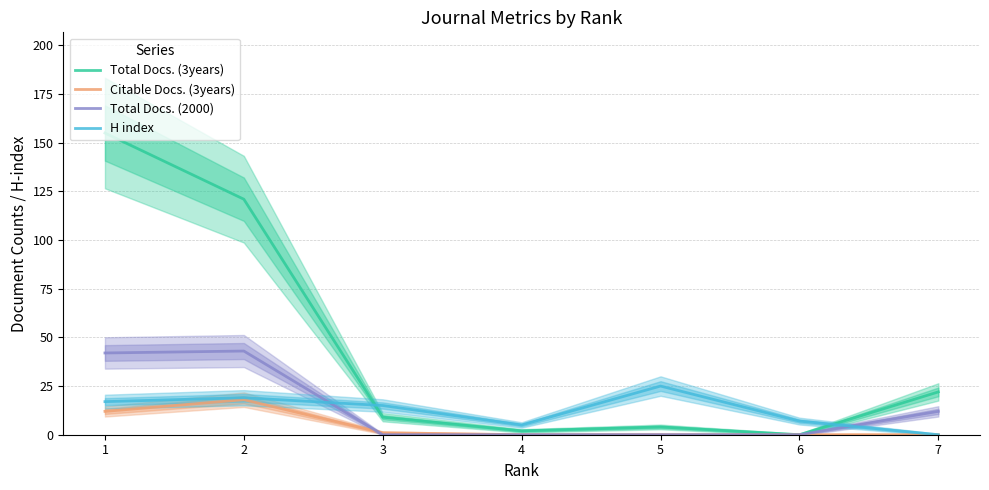

At 4, list the series in order from largest to smallest.

H index, Total Docs. (3years), Citable Docs. (3years), Total Docs. (2000)